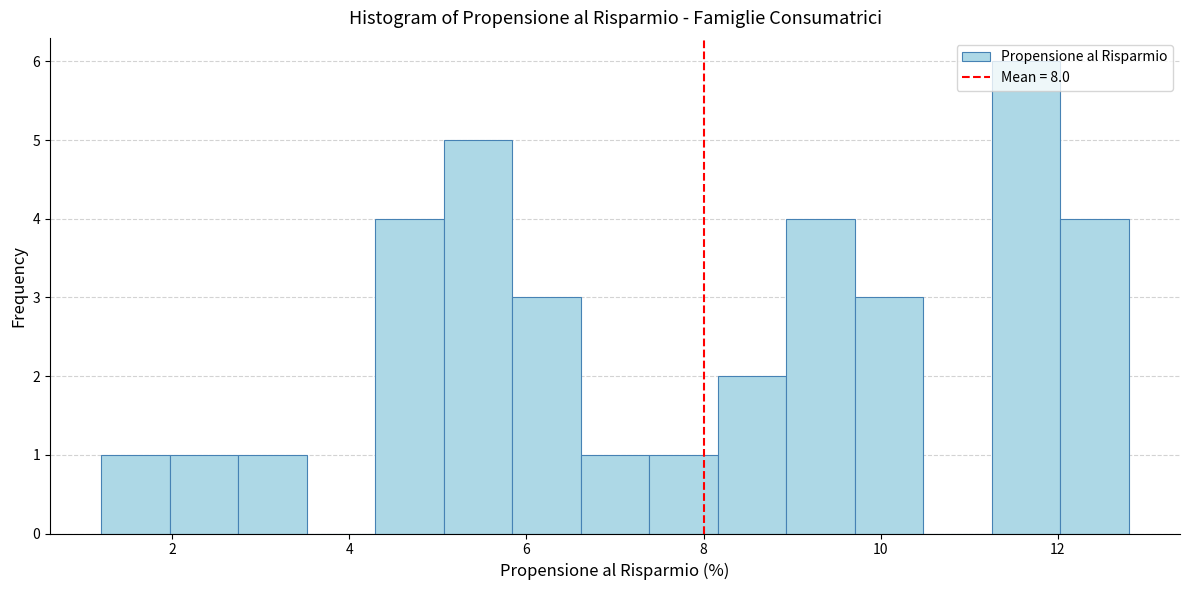

Read against the x-axis, roughly where is the centre of the tallest bar?

11.6